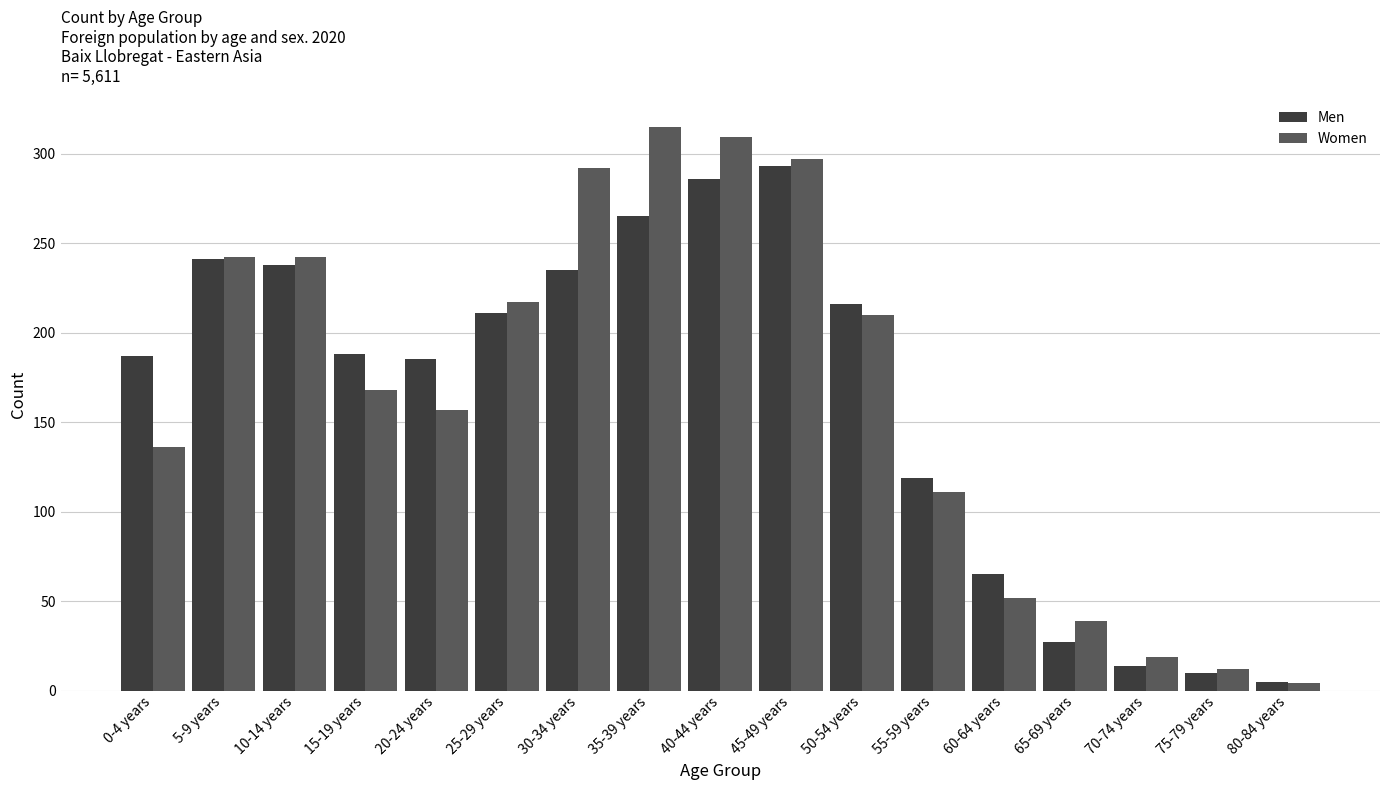

At which label is Men closest to 149?

55-59 years